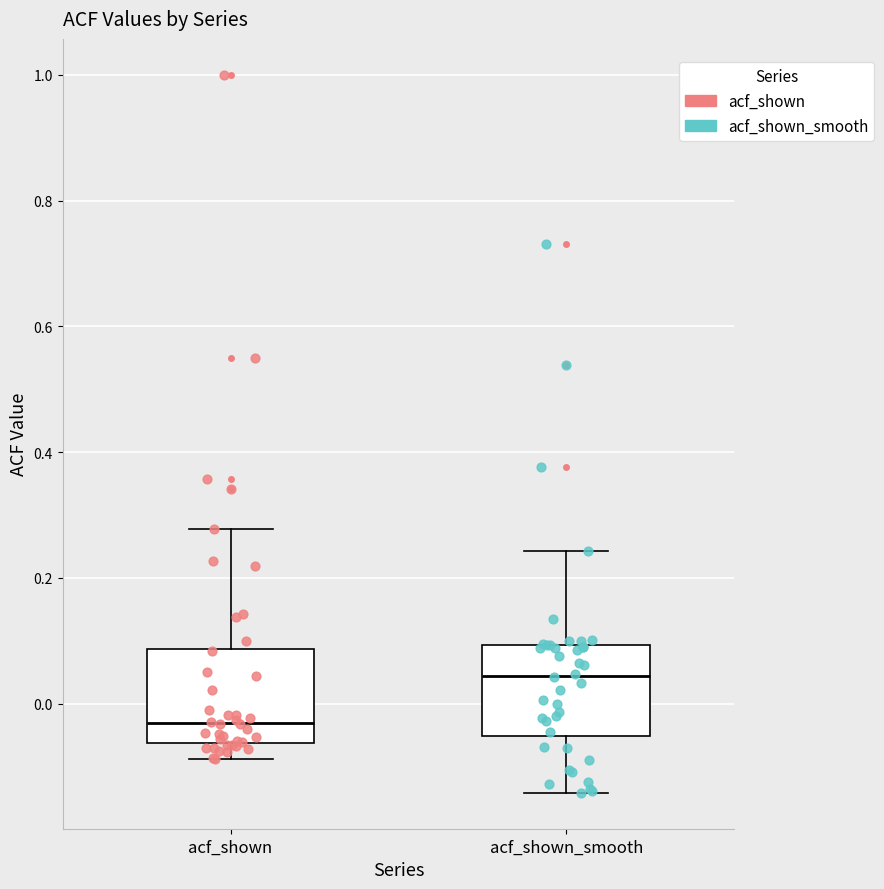

Which box's median line is the highest?

acf_shown_smooth